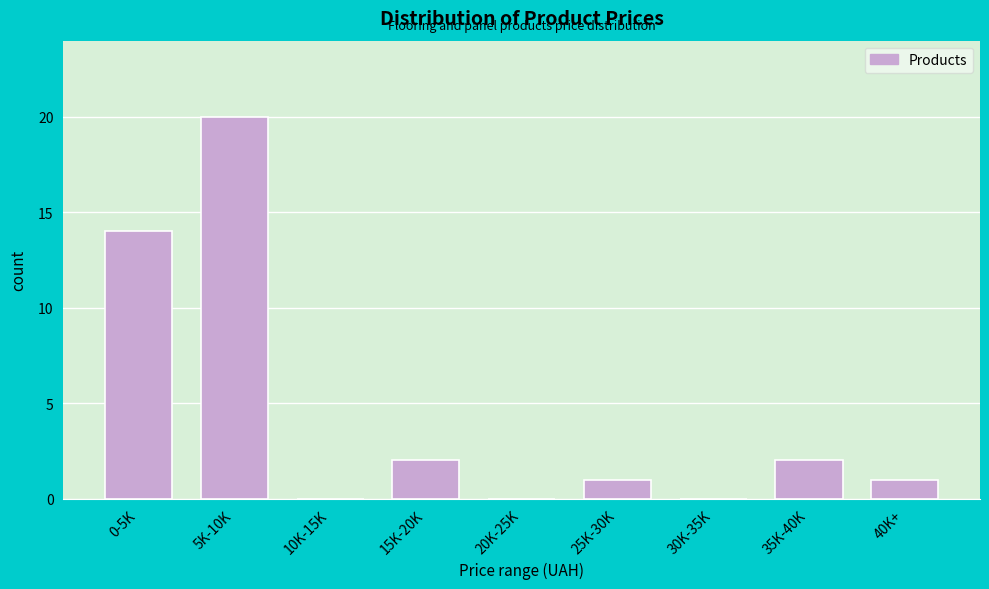

Reading right to left, extract all data points from this chart.

40K+=1	35K-40K=2	30K-35K=0	25K-30K=1	20K-25K=0	15K-20K=2	10K-15K=0	5K-10K=20	0-5K=14